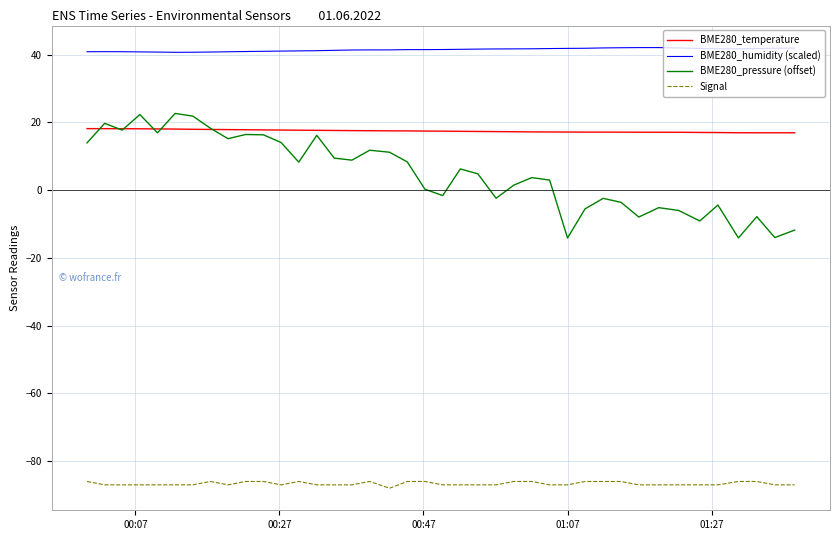

True or false: Signal and BME280_pressure (offset) intersect in this chart.

False